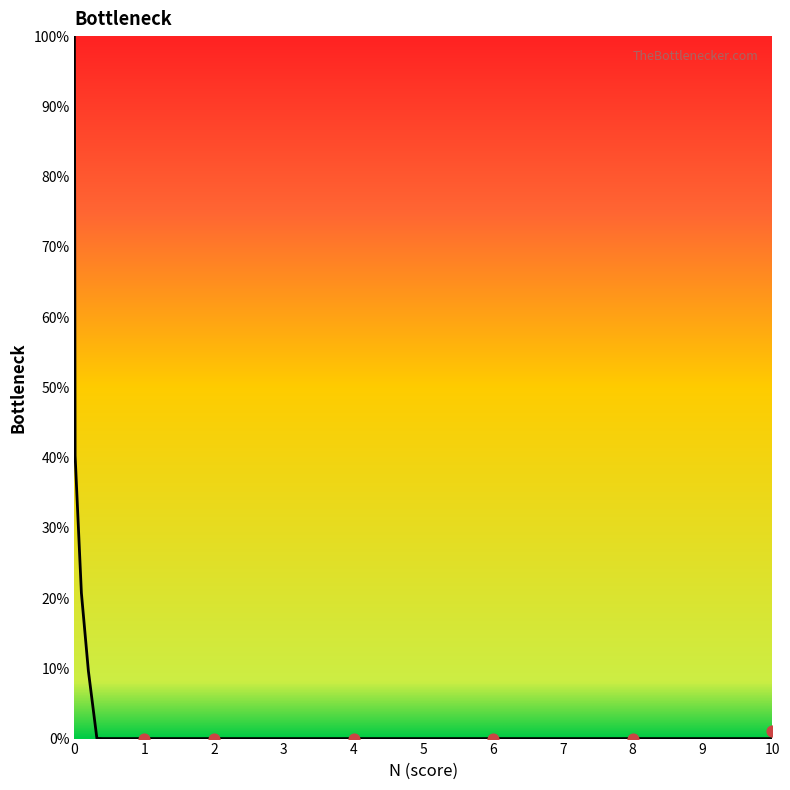

Between 10 and 0.8, which is larger?

10